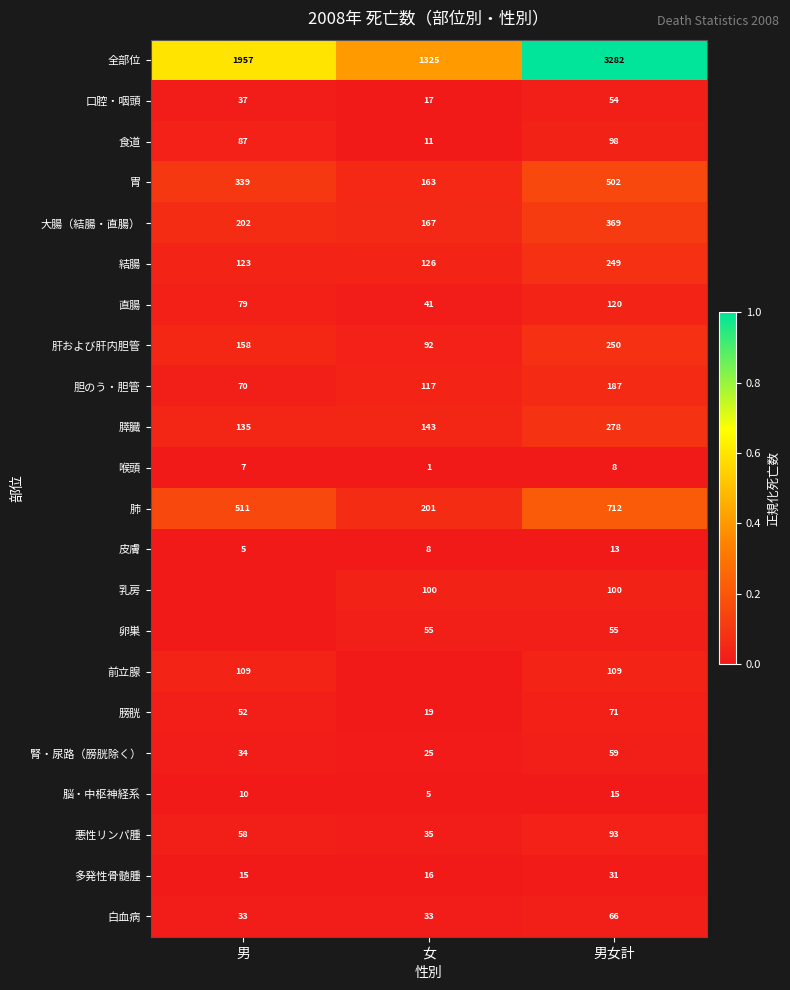

Where is 膵臓 nearest to the value 206?

女